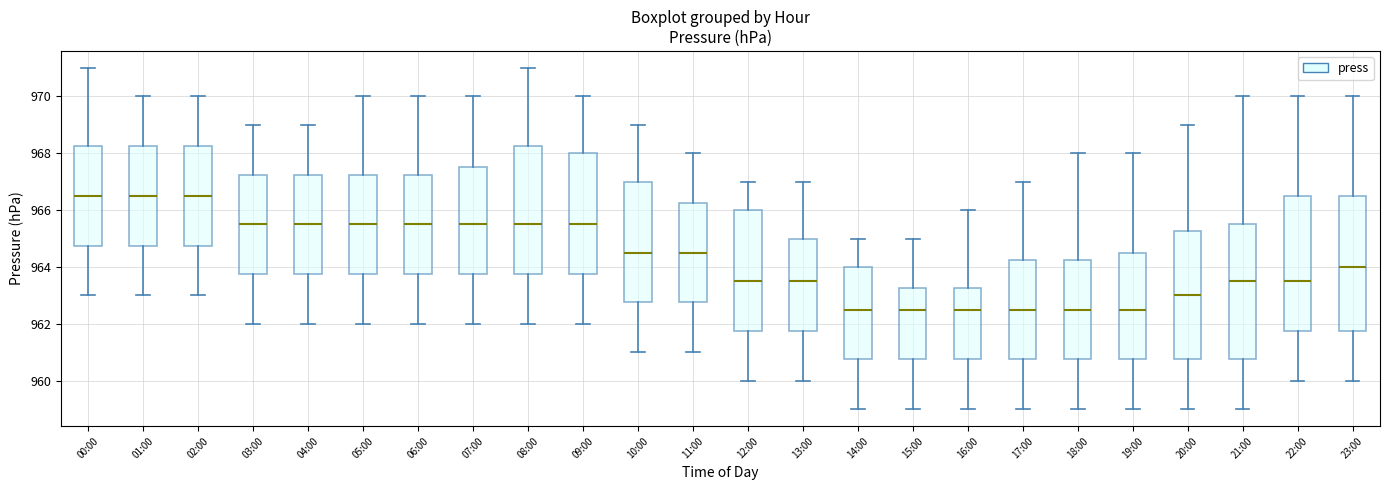

Reading left to right, transcribe this box plot: for each box, give where its median line is, the range the box spans, and where its two whiskers end, as read against the y-axis. The values are not printed on the chart, so give them approximately, as read against the axis.

00:00: median 966.6, box 964.8 to 968.2, whiskers 963.0 to 971.0
01:00: median 966.6, box 964.8 to 968.2, whiskers 963.0 to 970.0
02:00: median 966.6, box 964.8 to 968.2, whiskers 963.0 to 970.0
03:00: median 965.6, box 963.8 to 967.2, whiskers 962.0 to 969.0
04:00: median 965.6, box 963.8 to 967.2, whiskers 962.0 to 969.0
05:00: median 965.6, box 963.8 to 967.2, whiskers 962.0 to 970.0
06:00: median 965.6, box 963.8 to 967.2, whiskers 962.0 to 970.0
07:00: median 965.6, box 963.8 to 967.6, whiskers 962.0 to 970.0
08:00: median 965.6, box 963.8 to 968.2, whiskers 962.0 to 971.0
09:00: median 965.6, box 963.8 to 968.0, whiskers 962.0 to 970.0
10:00: median 964.6, box 962.8 to 967.0, whiskers 961.0 to 969.0
11:00: median 964.6, box 962.8 to 966.2, whiskers 961.0 to 968.0
12:00: median 963.6, box 961.8 to 966.0, whiskers 960.0 to 967.0
13:00: median 963.6, box 961.8 to 965.0, whiskers 960.0 to 967.0
14:00: median 962.6, box 960.8 to 964.0, whiskers 959.0 to 965.0
15:00: median 962.6, box 960.8 to 963.2, whiskers 959.0 to 965.0
16:00: median 962.6, box 960.8 to 963.2, whiskers 959.0 to 966.0
17:00: median 962.6, box 960.8 to 964.2, whiskers 959.0 to 967.0
18:00: median 962.6, box 960.8 to 964.2, whiskers 959.0 to 968.0
19:00: median 962.6, box 960.8 to 964.6, whiskers 959.0 to 968.0
20:00: median 963.0, box 960.8 to 965.2, whiskers 959.0 to 969.0
21:00: median 963.6, box 960.8 to 965.6, whiskers 959.0 to 970.0
22:00: median 963.6, box 961.8 to 966.6, whiskers 960.0 to 970.0
23:00: median 964.0, box 961.8 to 966.6, whiskers 960.0 to 970.0